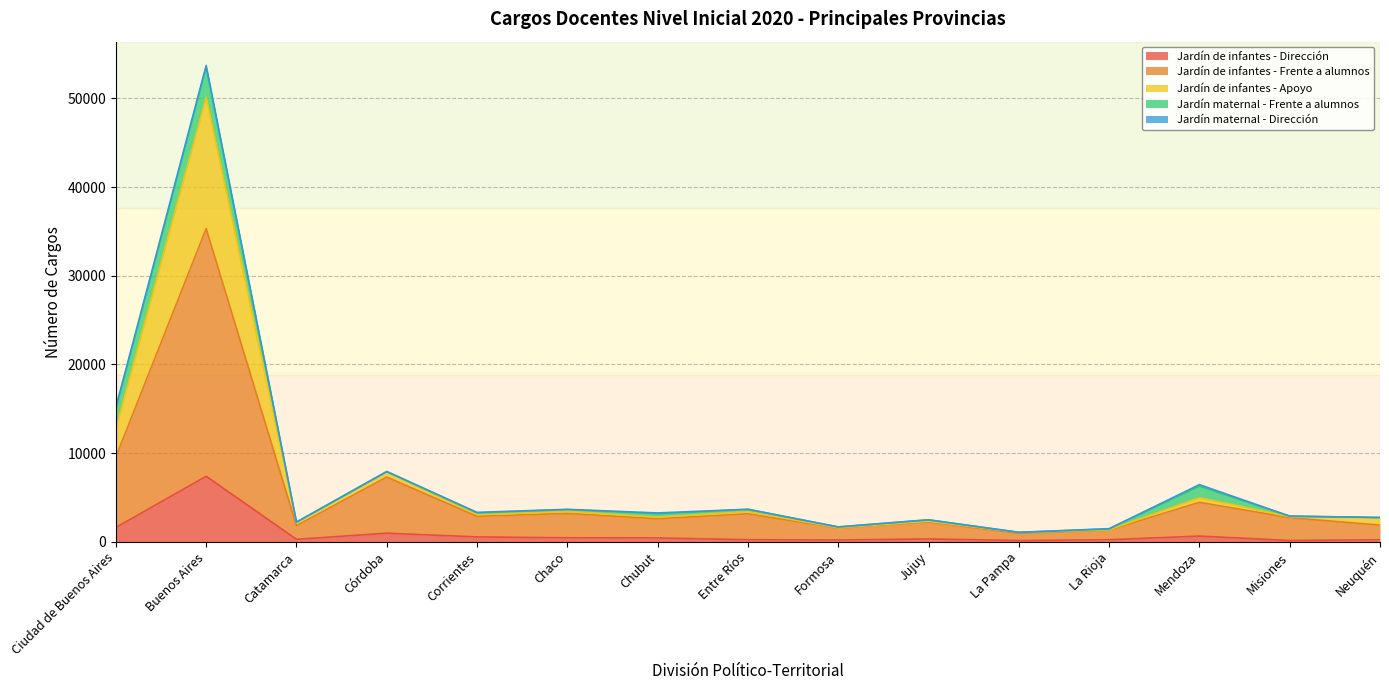

Which label corresponds to the smallest value in the chart?

La Pampa